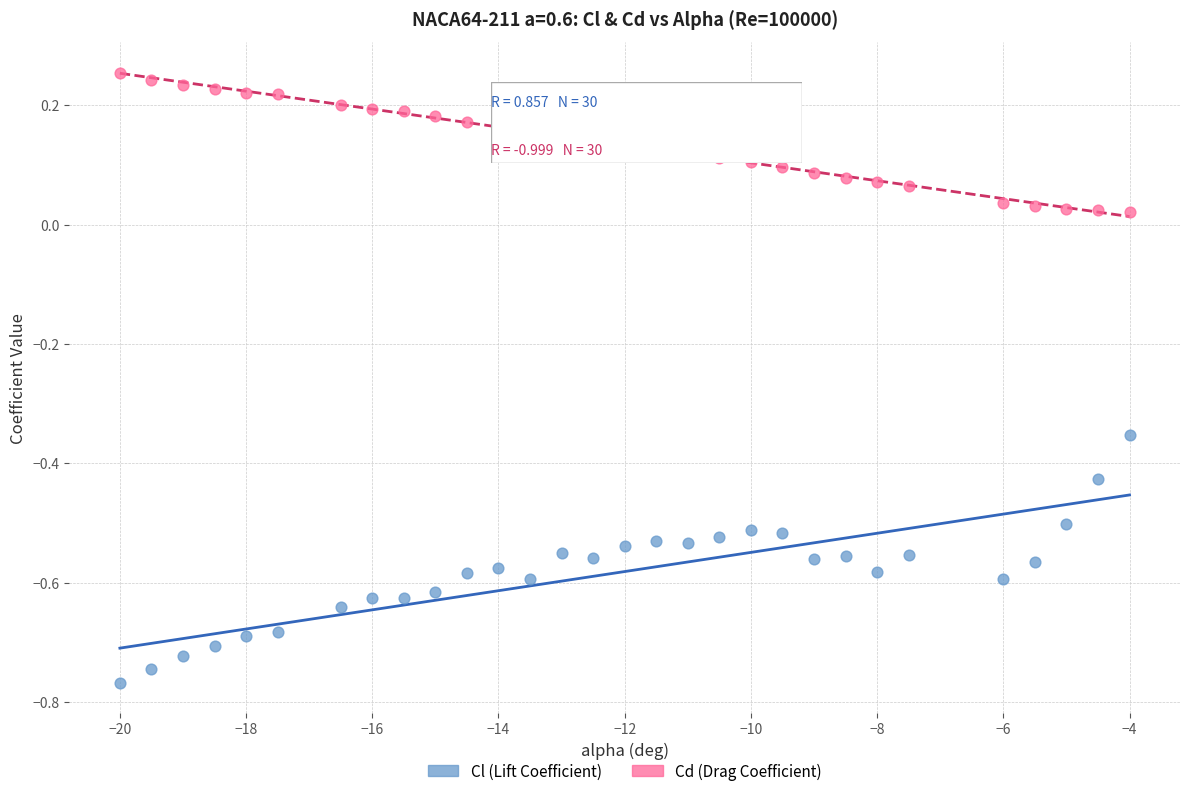

Across all data points, what is the range of Y values (max minus min)?

1.0